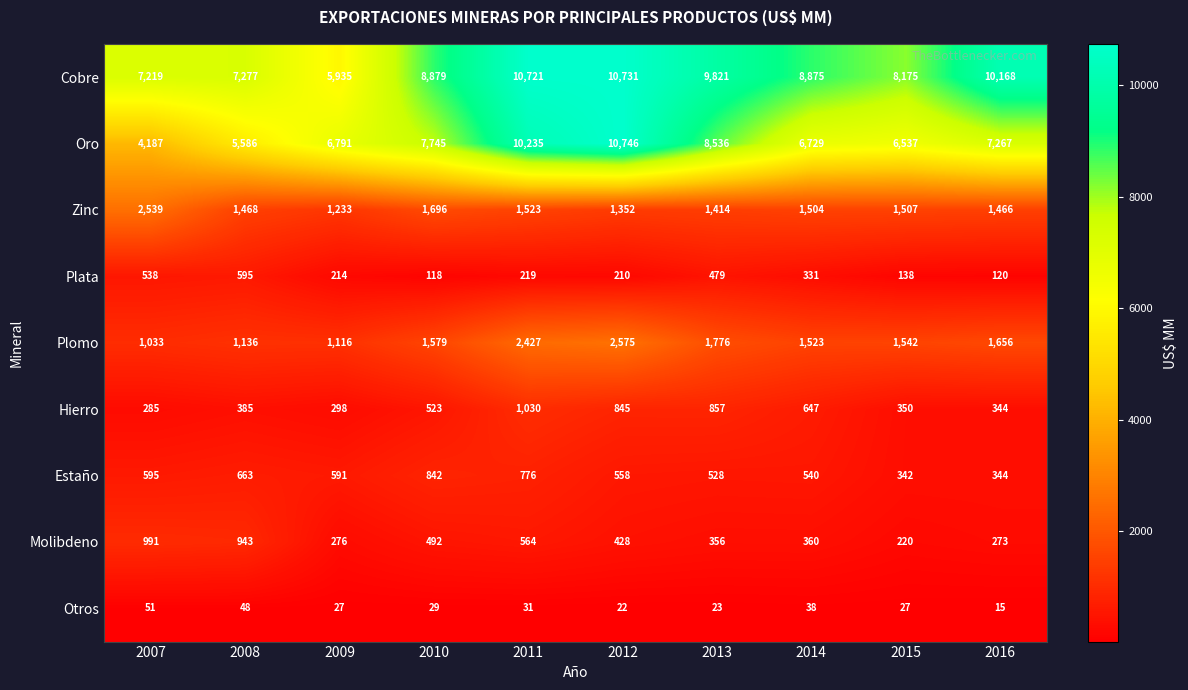

What is the difference between the highest and lowest values at 2007?

7168